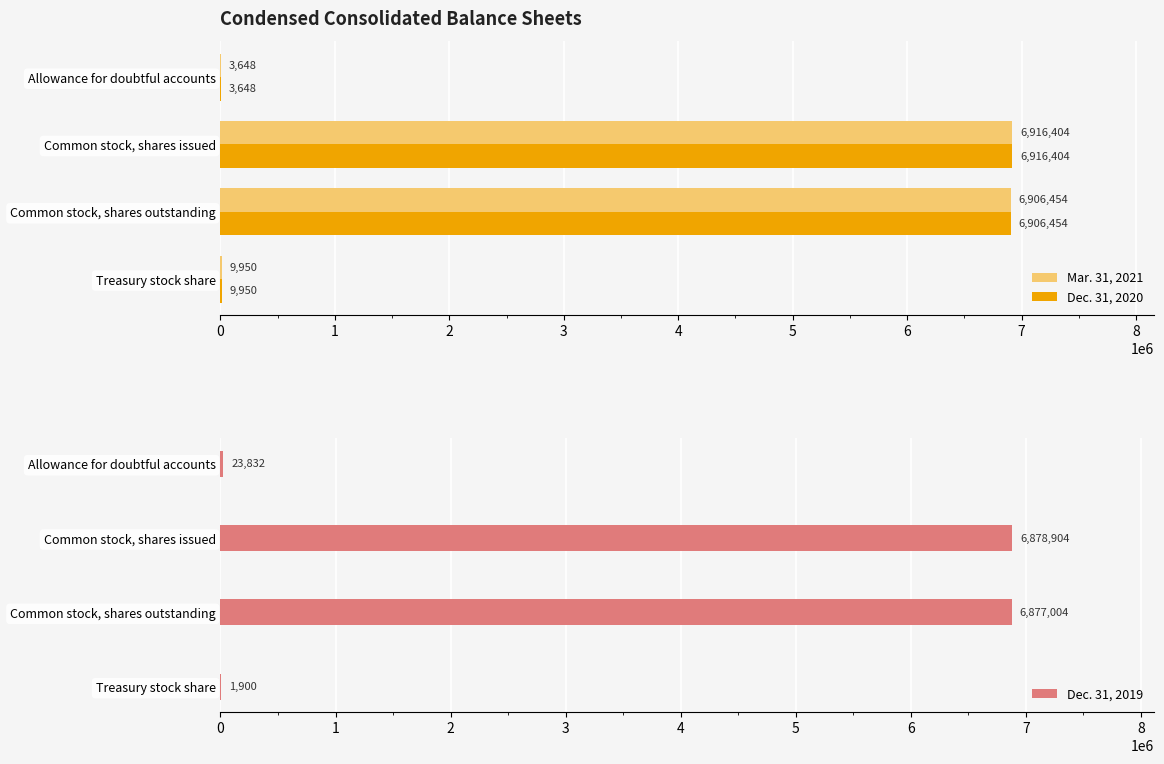

Are the bars horizontal?

Yes